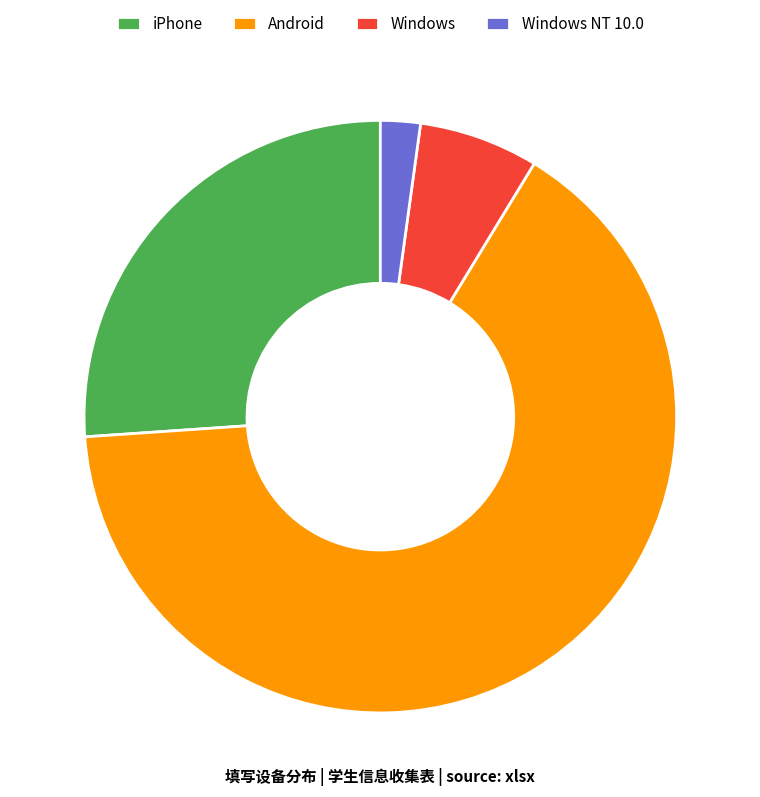

Which has a higher value, Windows or iPhone?

iPhone